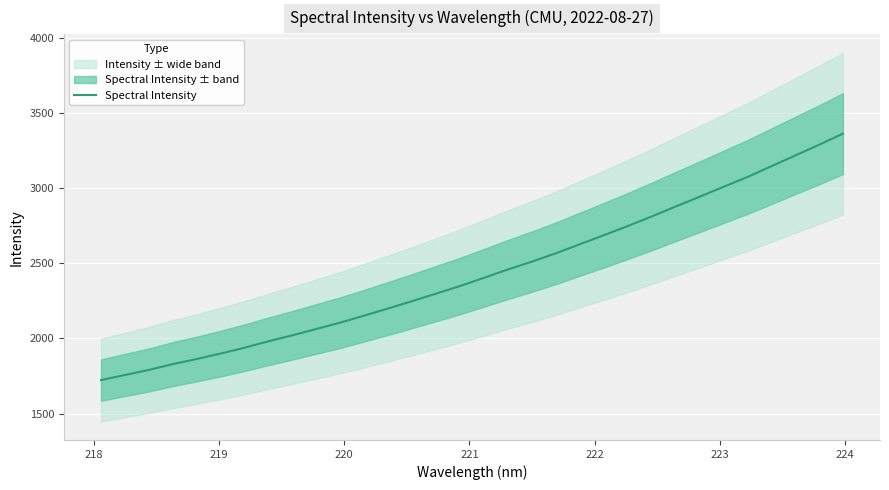

True or false: the data has more than 2 interior local peaks.

False